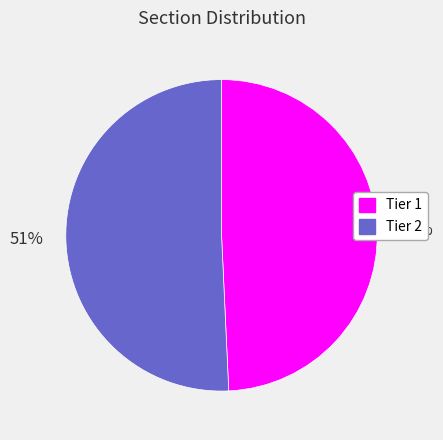

Approximately how many times larger is the value at Tier 1 compared to Tier 2?

1.0